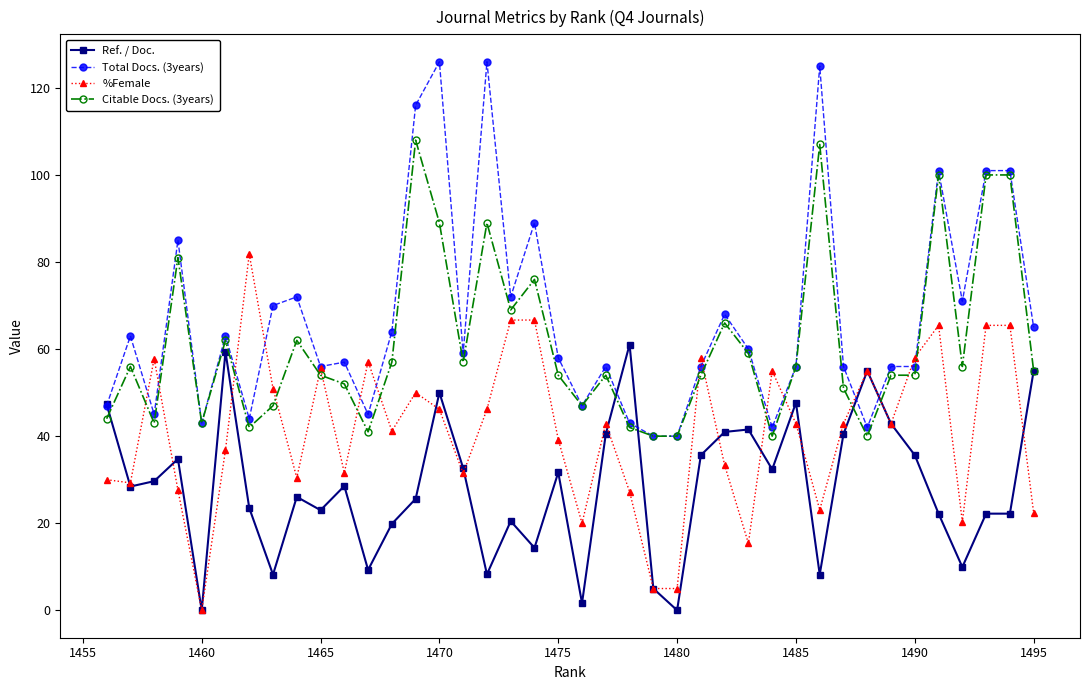

Which series has the widest spread of values?

Total Docs. (3years)